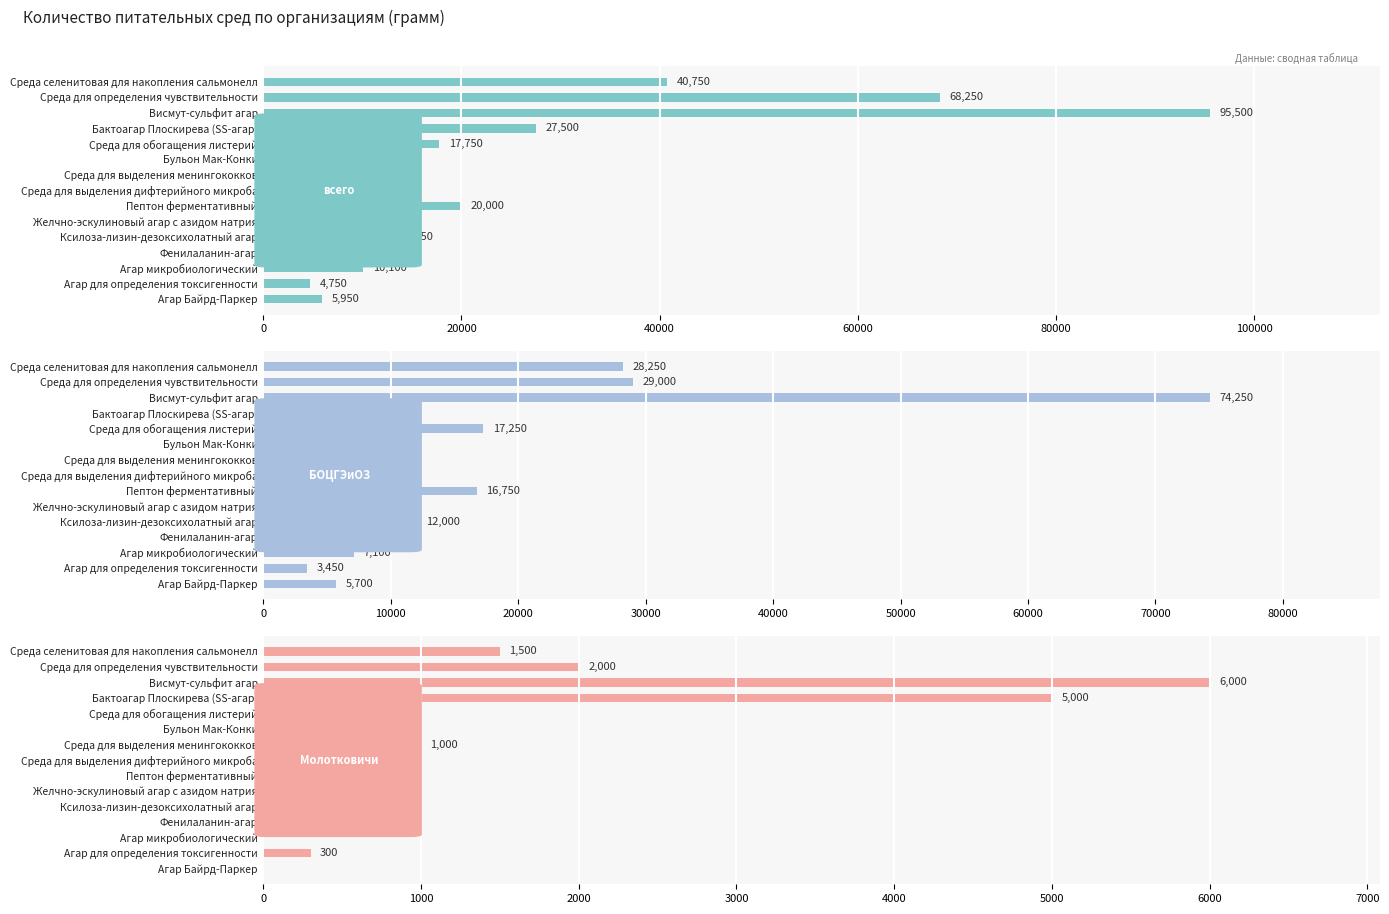

How many categories are shown in the chart?

15